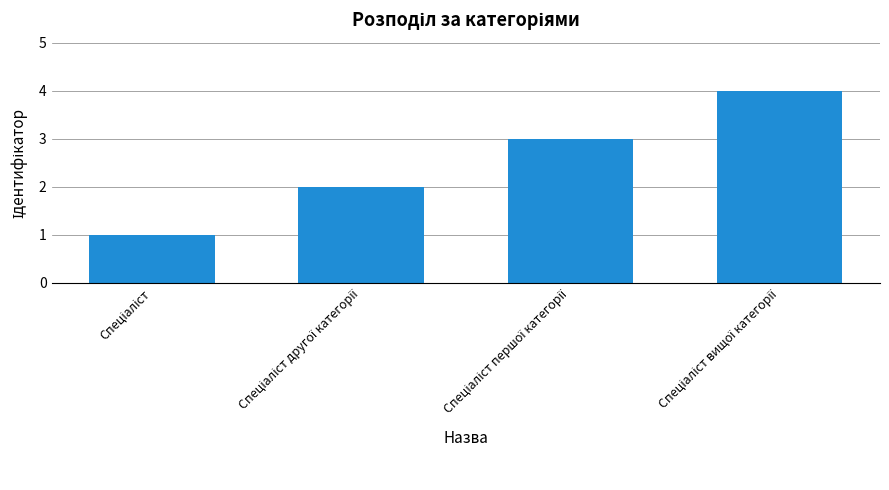

How many bars are there in total?

4